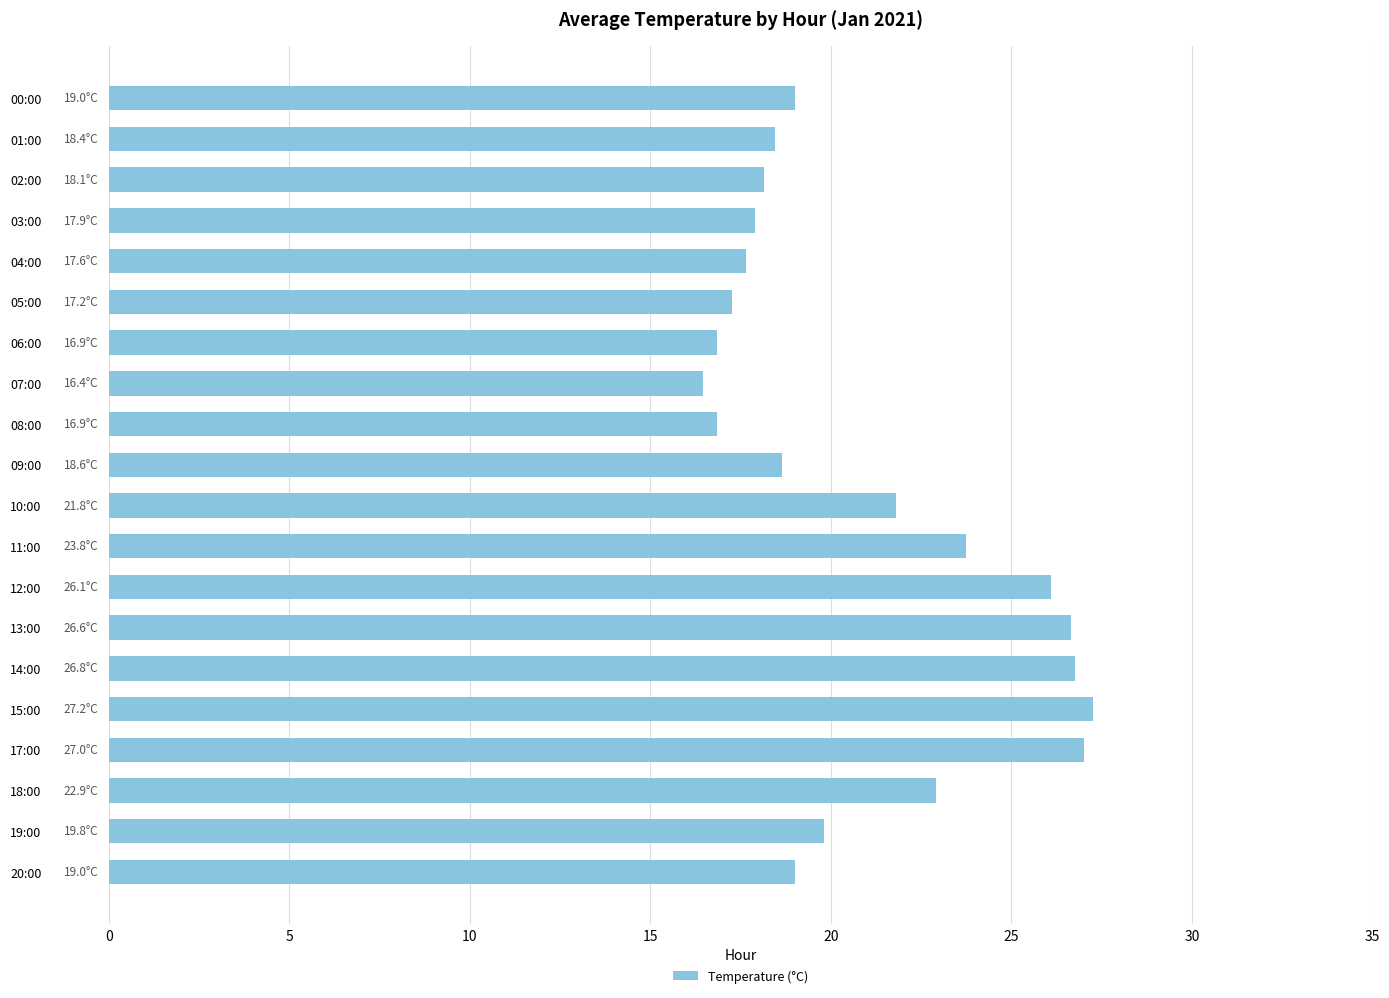

How many data points does each series have?

20